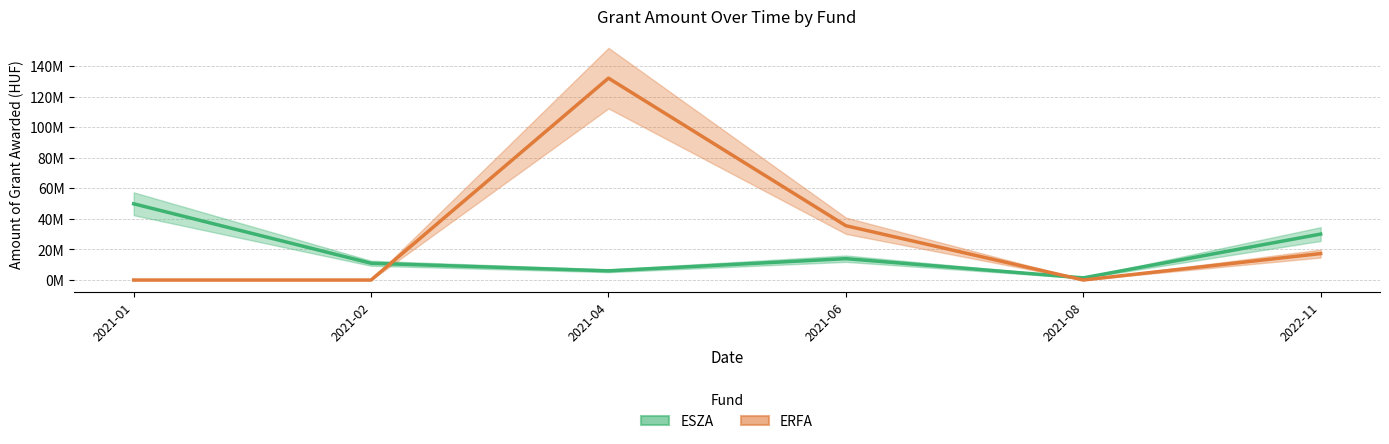

Rank the series at 2022-11 from lowest to highest value.

ERFA, ESZA